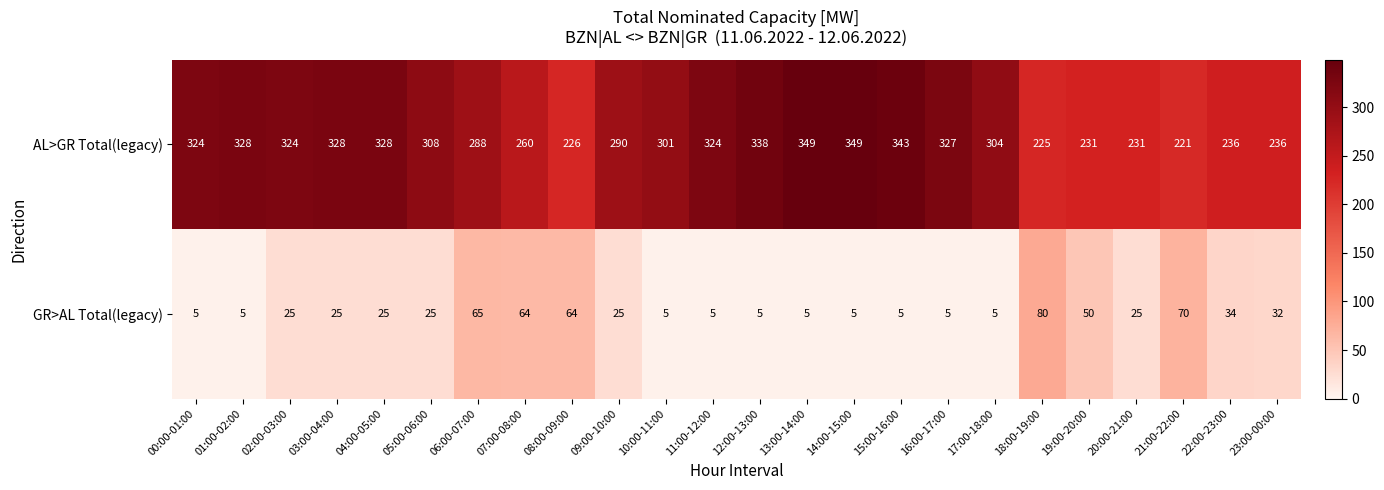

What is the spread (max minus min) of values at 05:00-06:00?

283